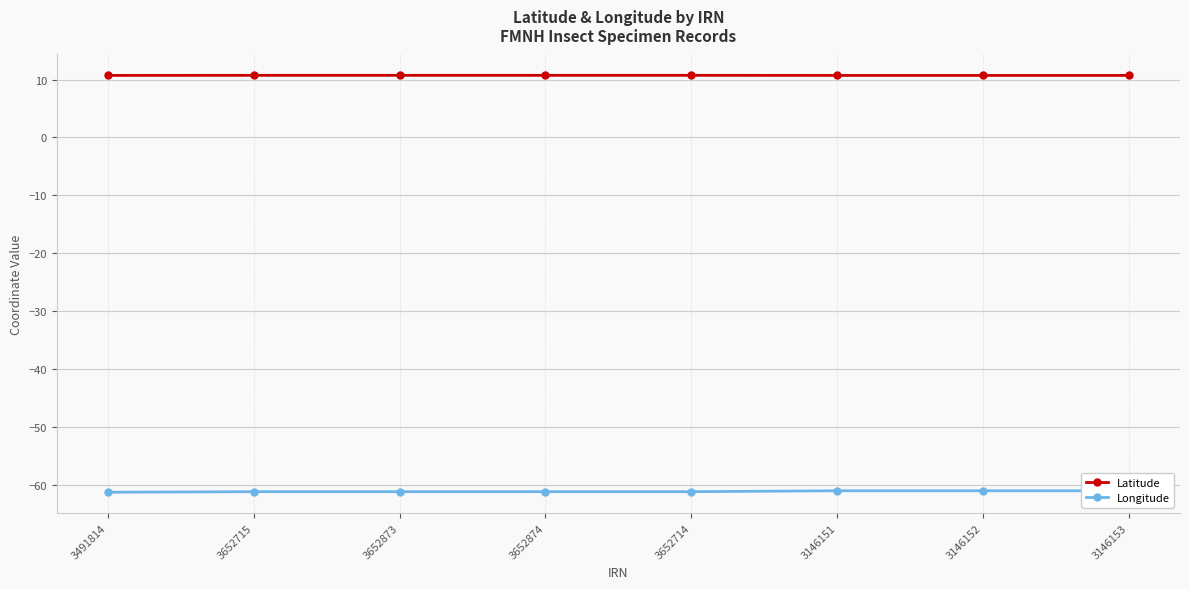

Reading left to right, transcribe all the data shown in this chart.

Latitude: 10.7	10.7	10.7	10.7	10.7	10.7	10.7	10.7
Longitude: -61.3	-61.2	-61.2	-61.2	-61.2	-61.0	-61.0	-61.0